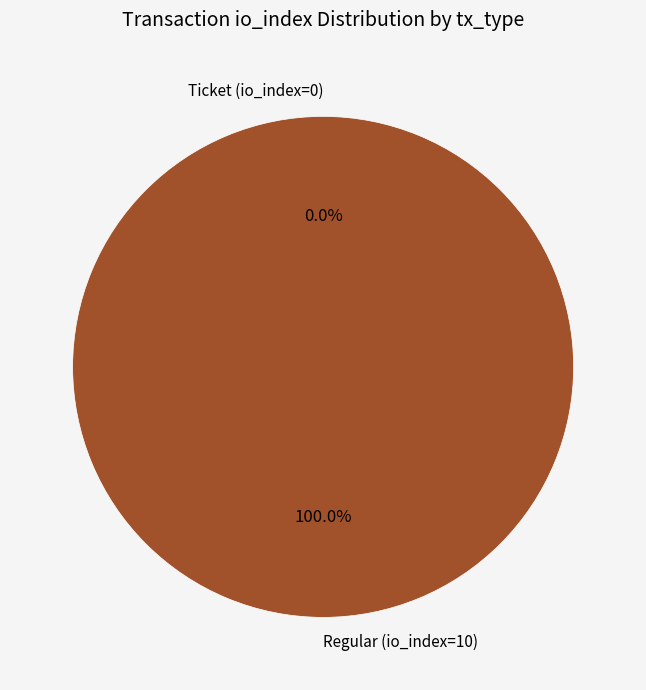

Between Ticket (io_index=0) and Regular (io_index=10), which is larger?

Regular (io_index=10)